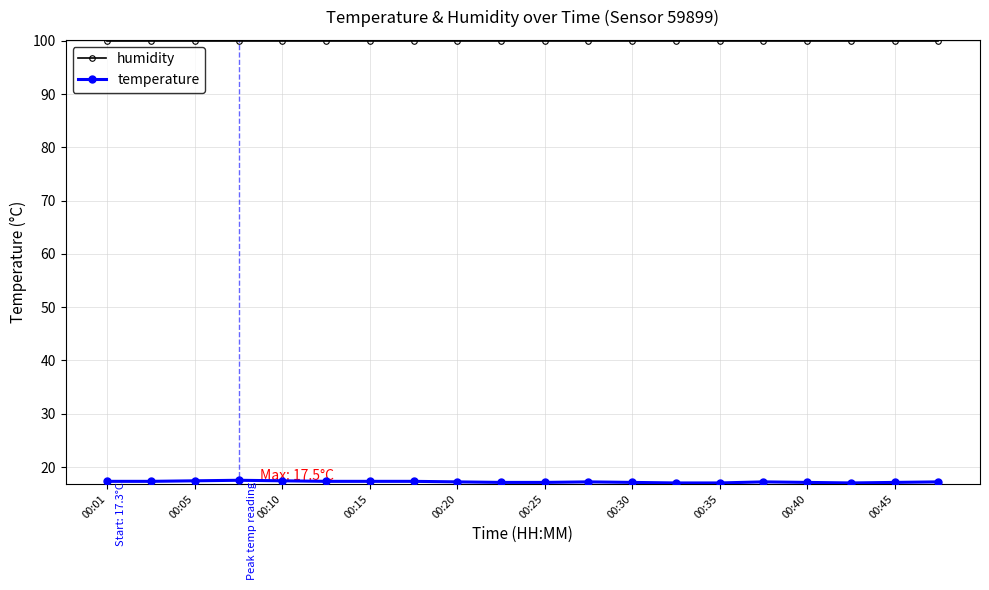

At how many categories does at least one series exceed 89?

20